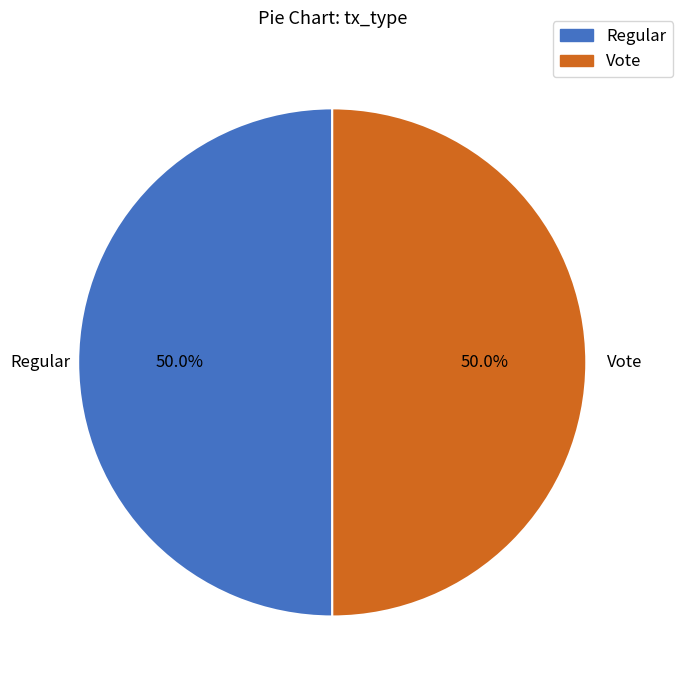

Combined, what portion of the pie is Vote and Regular?

100.0%